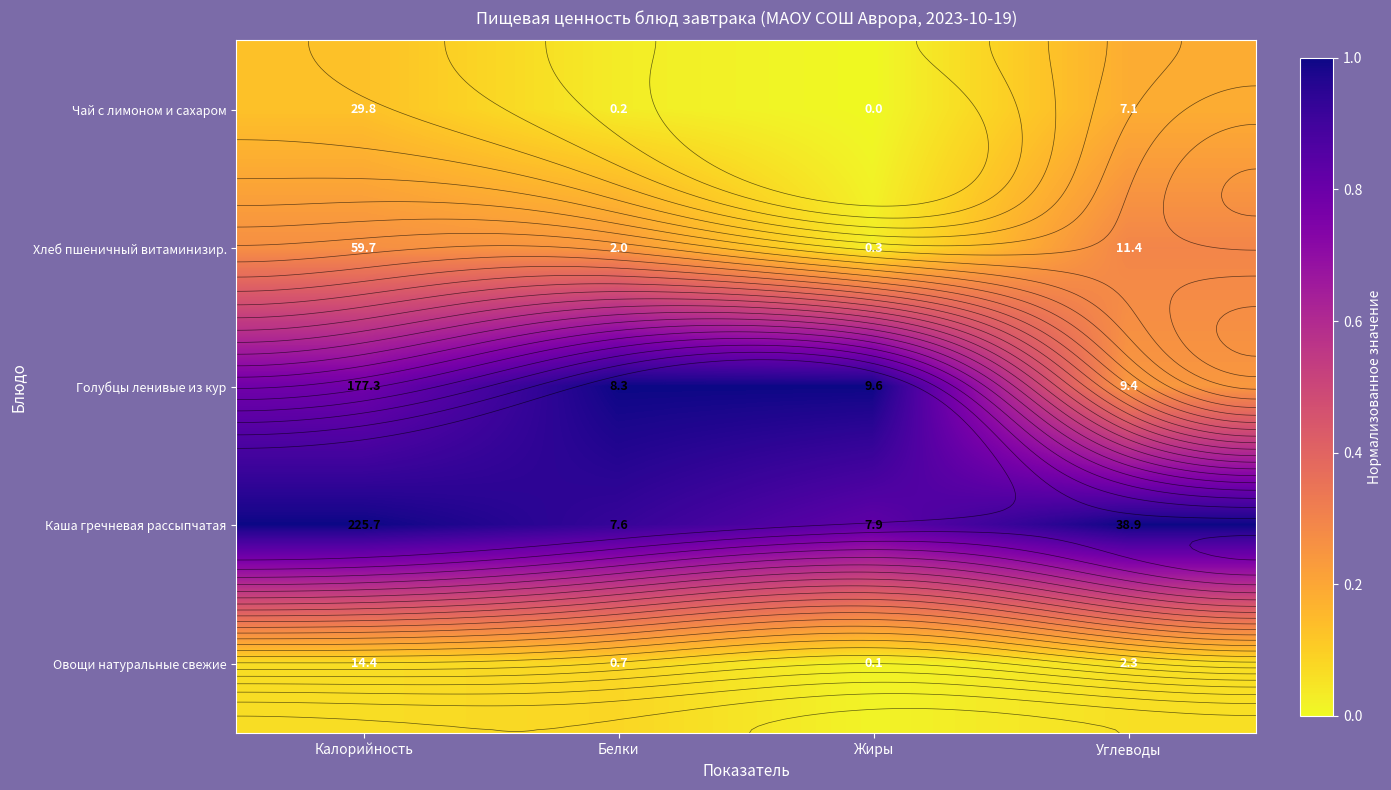

What is the maximum value shown in the chart?

1.0